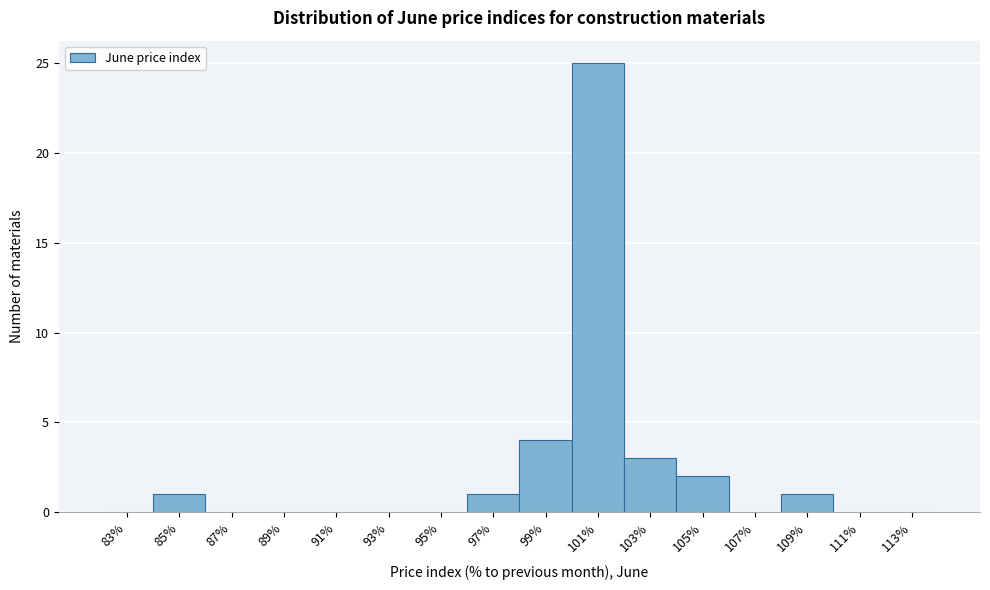

Reading left to right, list every bar in this chart as the range it spans on the x-axis followed by its height. The values are not printed on the chart, so give them approximately, as read against the axis.

82 to 84: 0
84 to 86: 1
86 to 88: 0
88 to 90: 0
90 to 92: 0
92 to 94: 0
94 to 96: 0
96 to 98: 1
98 to 100: 4
100 to 102: 25
102 to 104: 3
104 to 106: 2
106 to 108: 0
108 to 110: 1
110 to 112: 0
112 to 114: 0